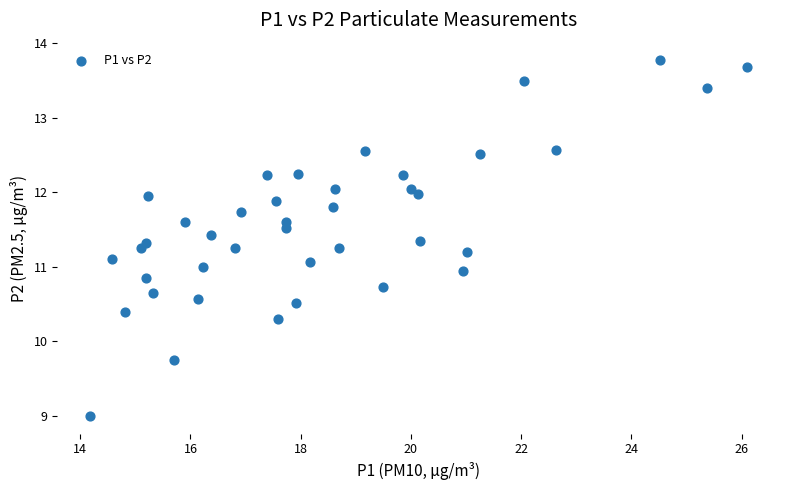

What is the range of Y values (max minus min)?

4.8